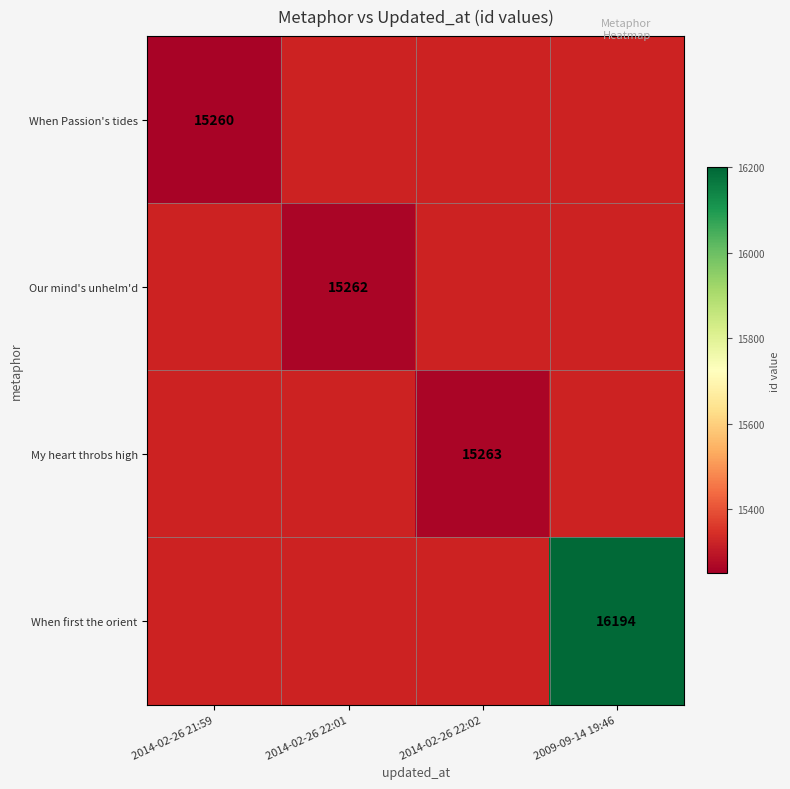

True or false: When Passion's tides has a value of 25382 at 2014-02-26 21:59.

False